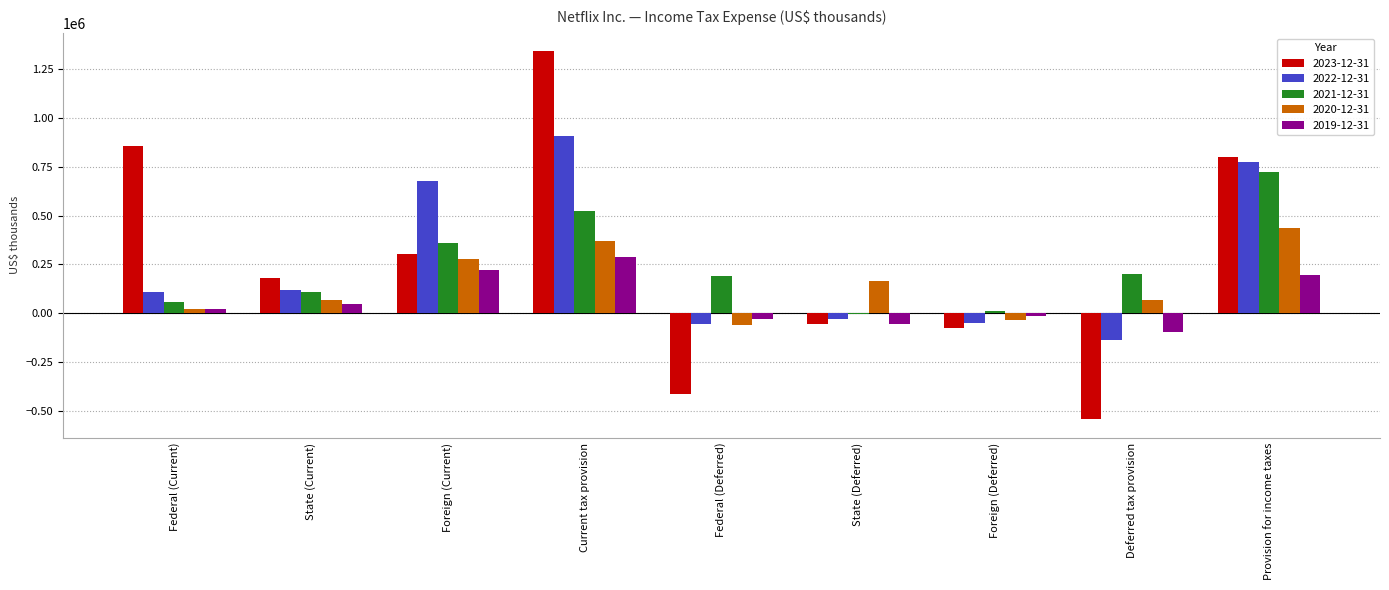

The value of 2022-12-31 at Deferred tax provision is -213523. True or false?

False